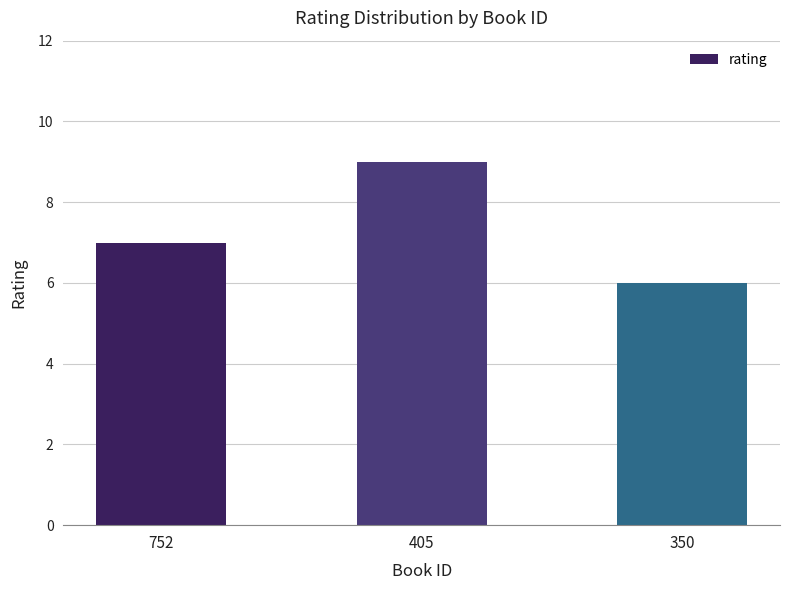

Reading left to right, list all the values displayed in this chart.

7	9	6